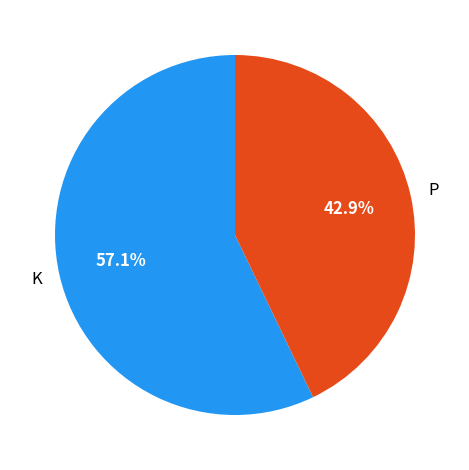

Which has a higher value, P or K?

K